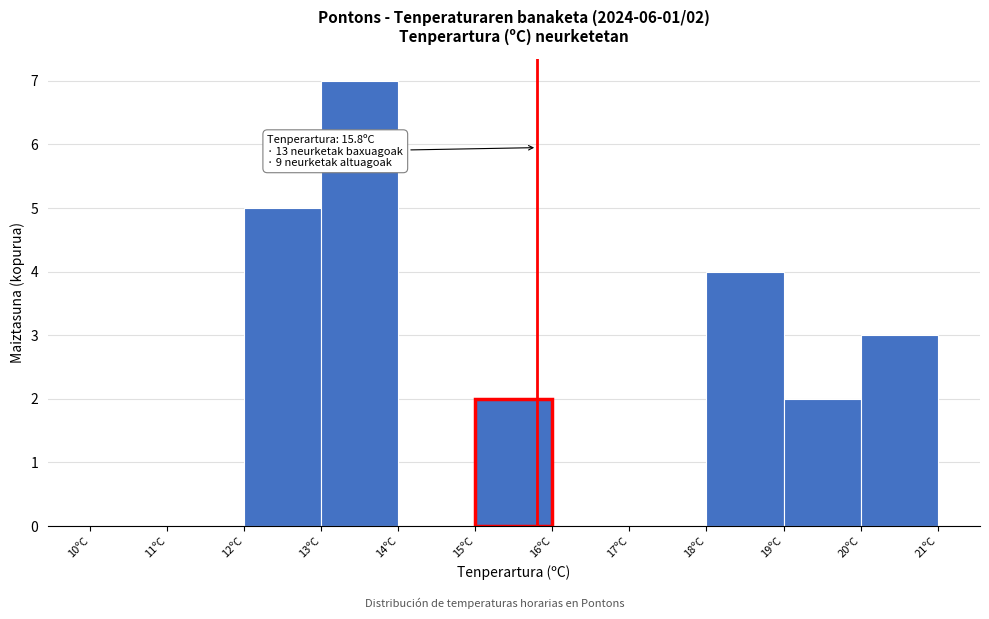

Over which range of the x-axis is the bar tallest?

13 to 14